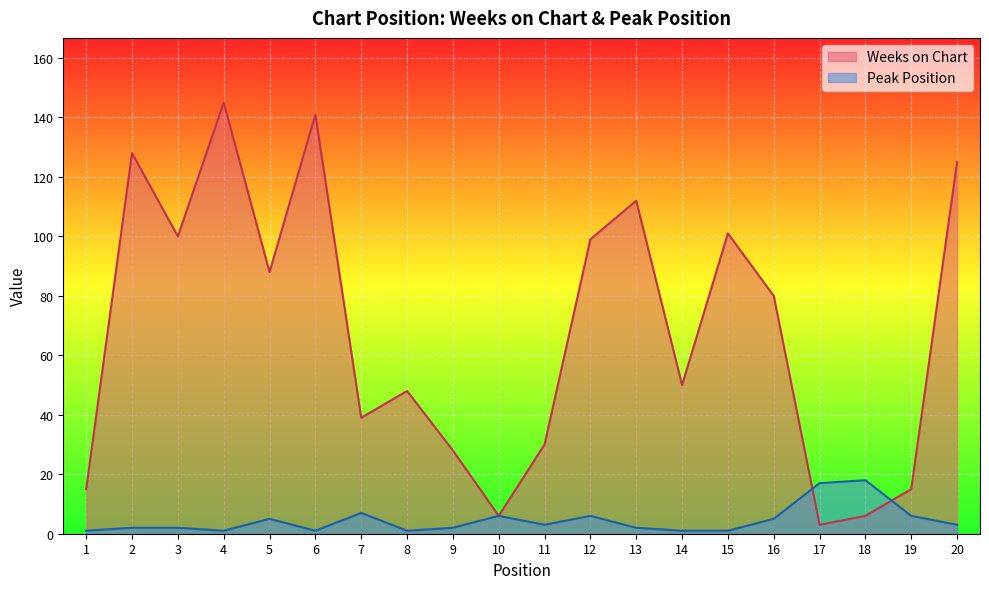

Between 3 and 20, which series saw the biggest shift?

Weeks on Chart